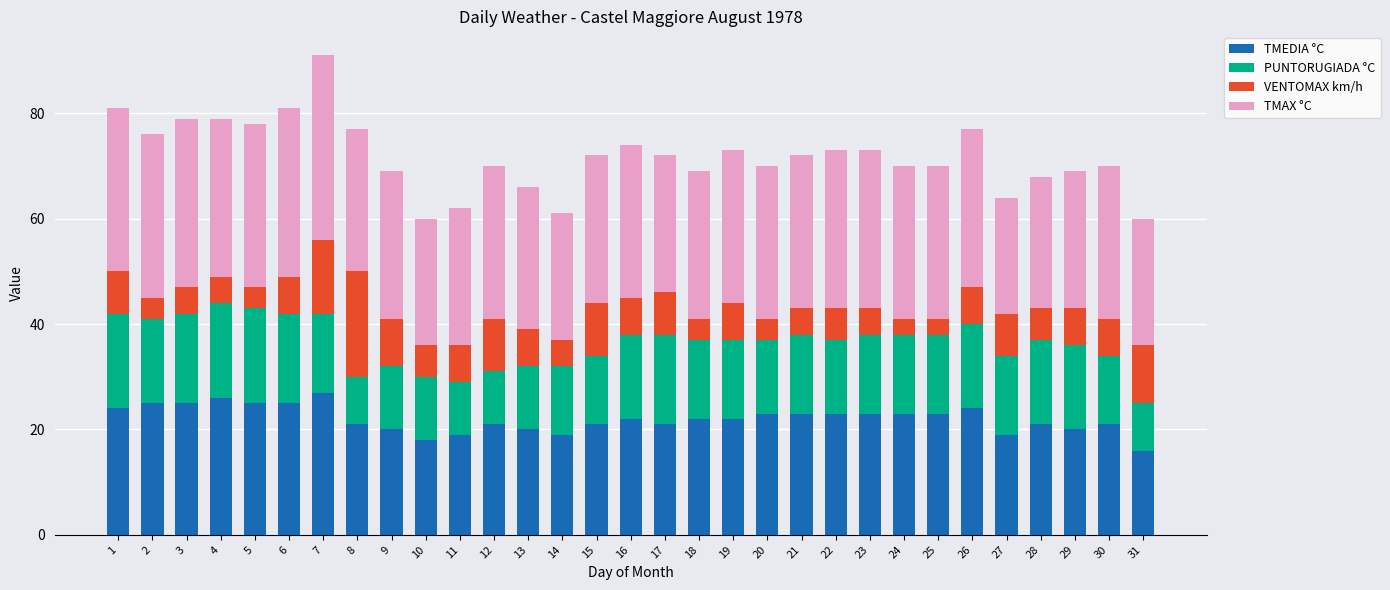

Is it true that TMEDIA °C equals 27 at 7?

True